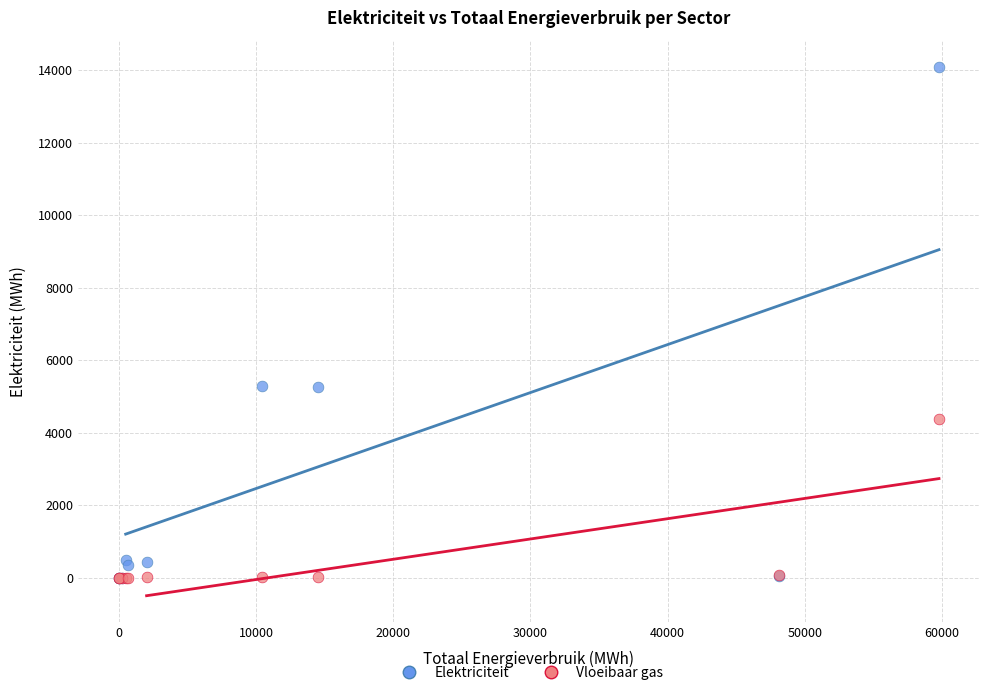

Which series has the widest spread of Y values?

Elektriciteit